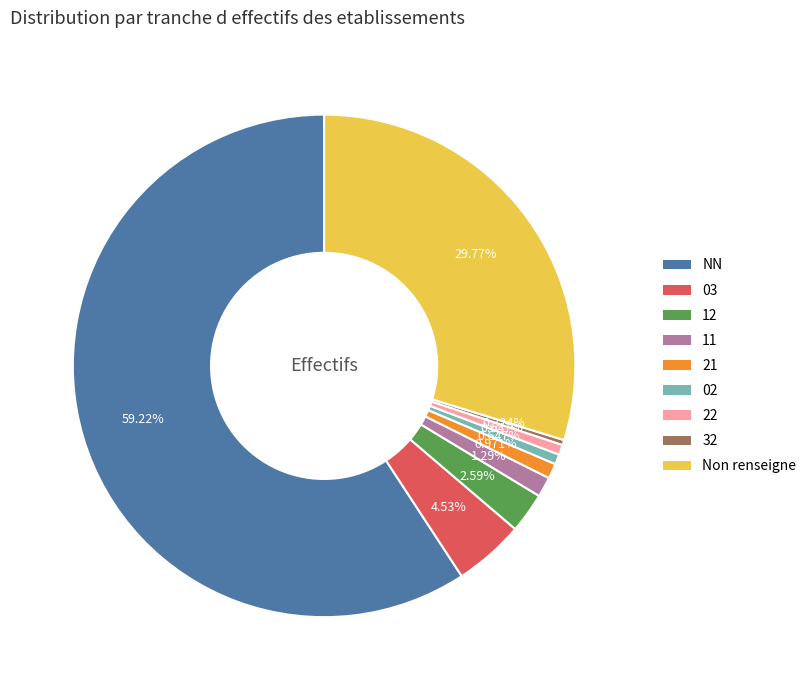

Does any single category account for the majority?

Yes